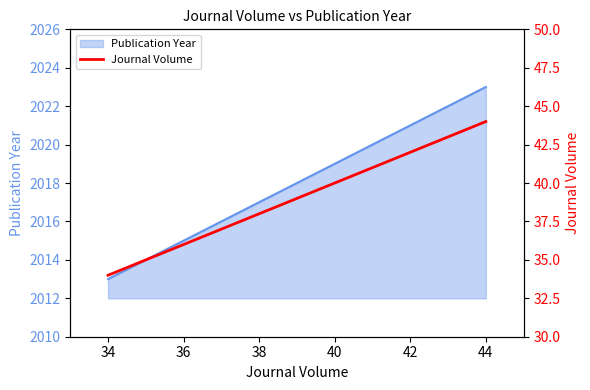

What is the minimum value for Publication Year?

2013